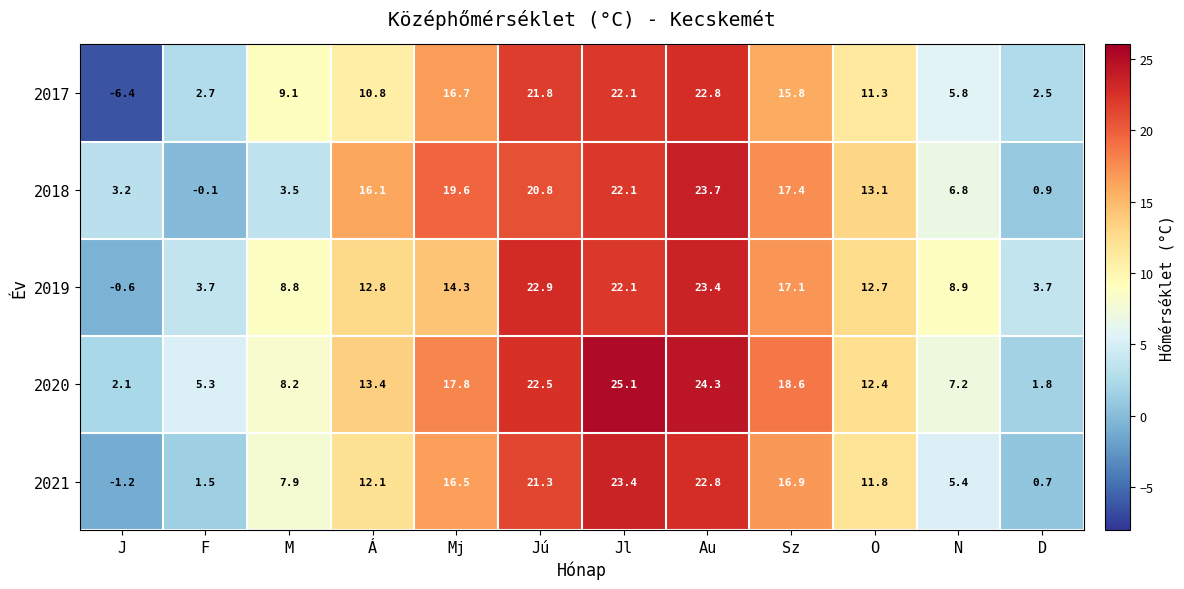

How many negative values does the 2021 series have?

1